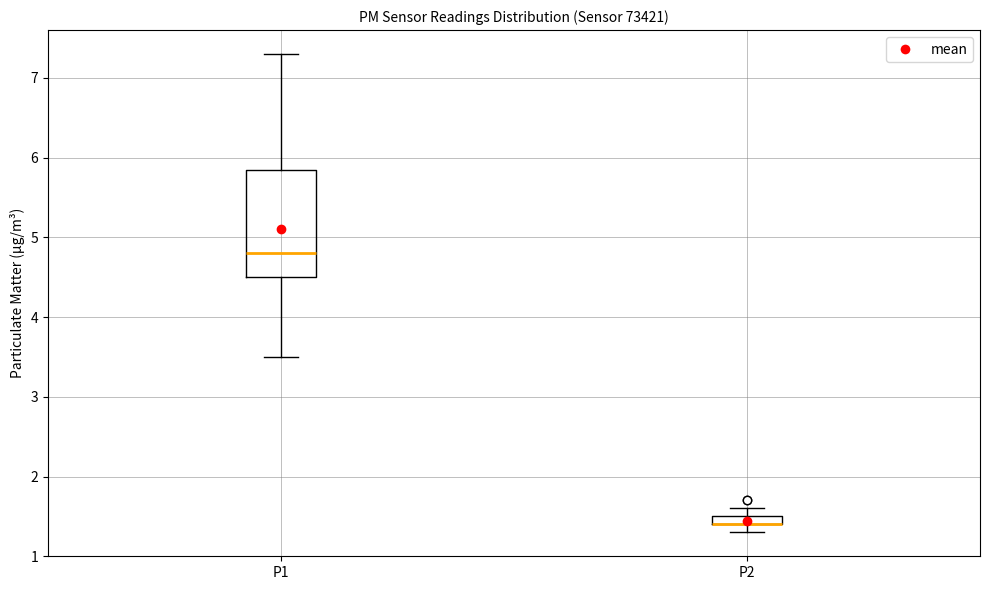

Comparing the boxes themselves (not the whiskers), which one is the tallest?

P1